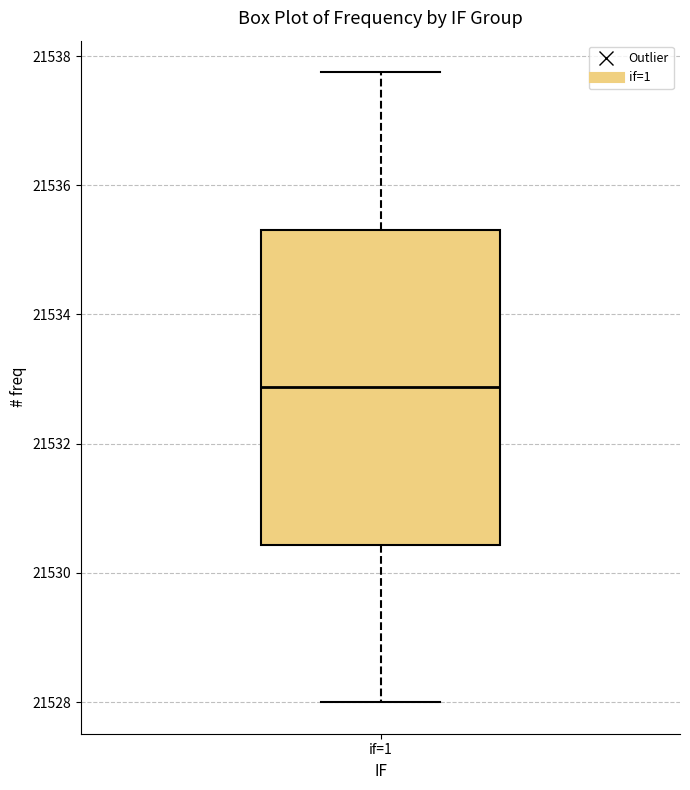

Read this box plot against the y-axis: the position of the median line, the range covered by the box, and the ends of both whiskers. The values are not printed on the chart, so give them approximately, as read against the axis.

median 21532.8, box 21530.4 to 21535.4, whiskers 21528.0 to 21537.8